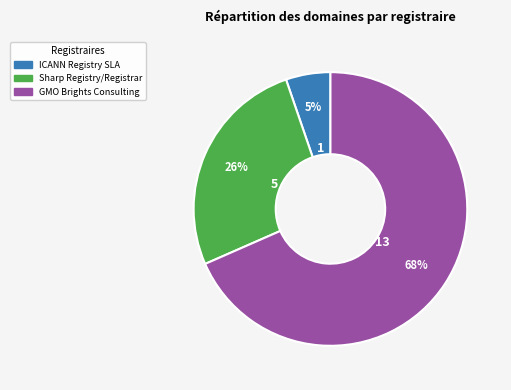

How many slices are in this pie chart?

3